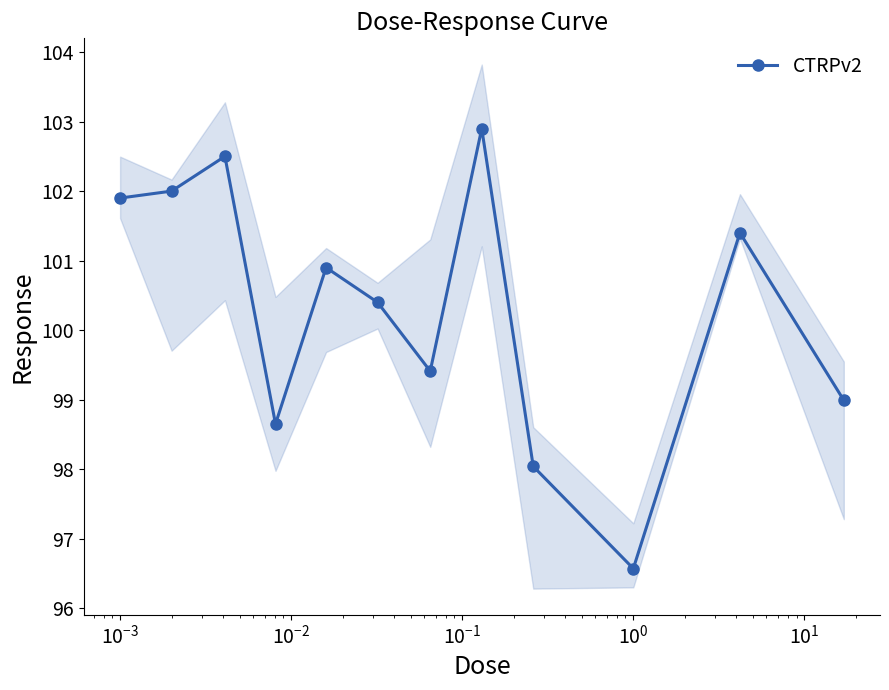

What is the value of the CTRPv2 point at the 7th from the left?

99.4